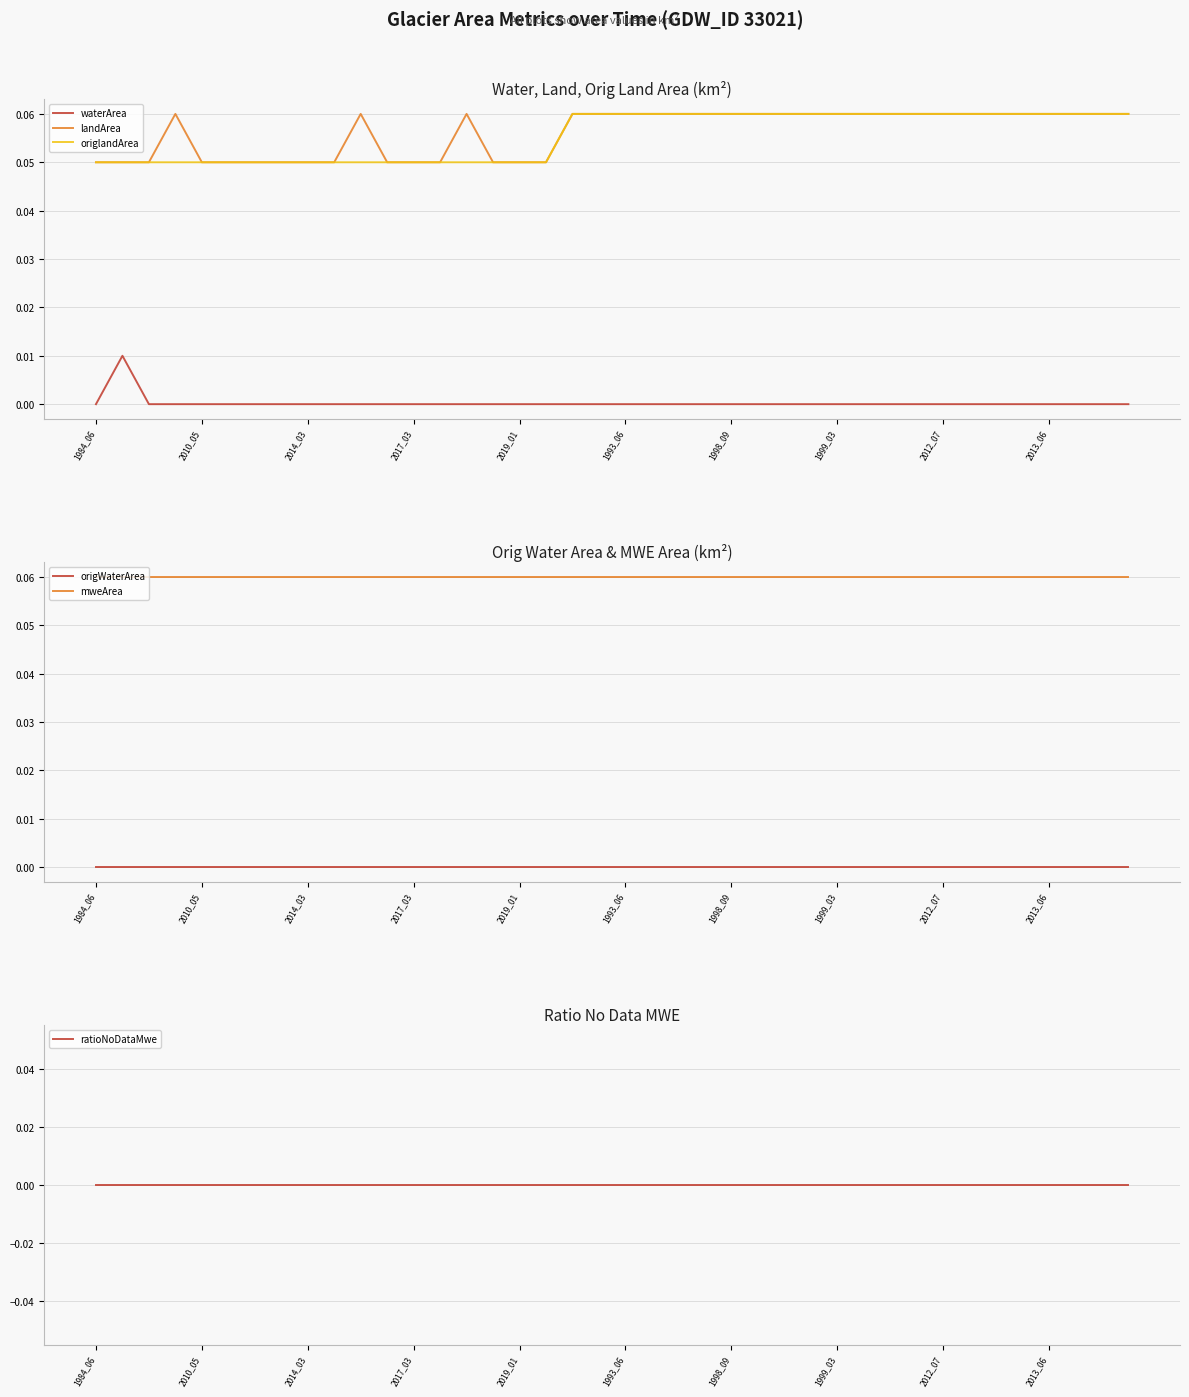

True or false: mweArea and ratioNoDataMwe cross at least once.

False